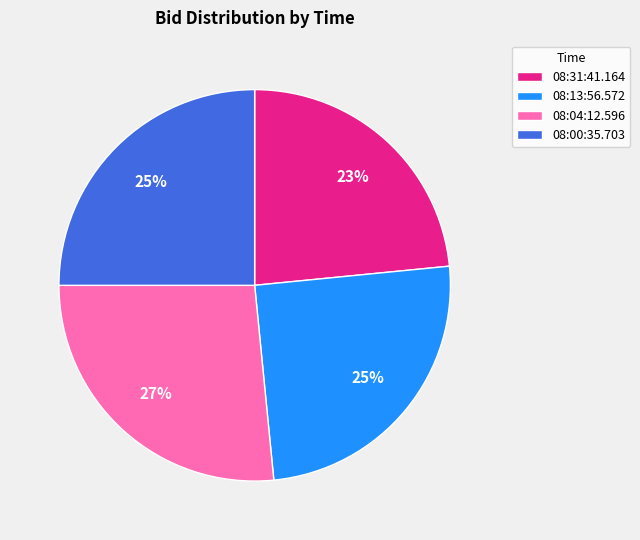

To the nearest percent, what is the combined percentage of 08:13:56.572 and 08:04:12.596?

52%